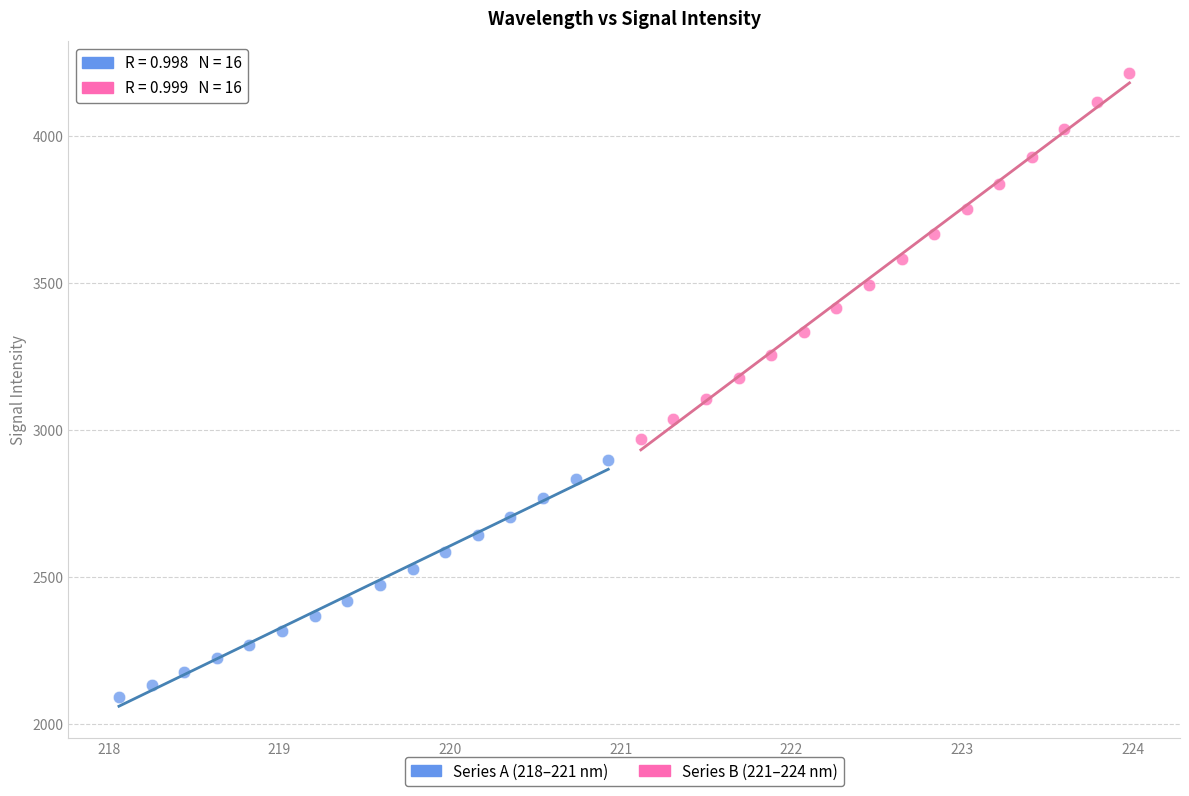

Which series reaches the minimum Y coordinate?

Series A (218–221 nm)